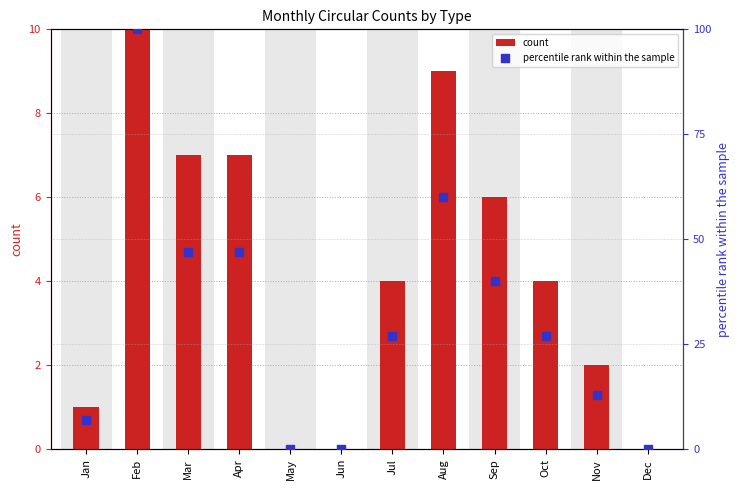

What are all the series names shown in the legend?

count, percentile rank within the sample